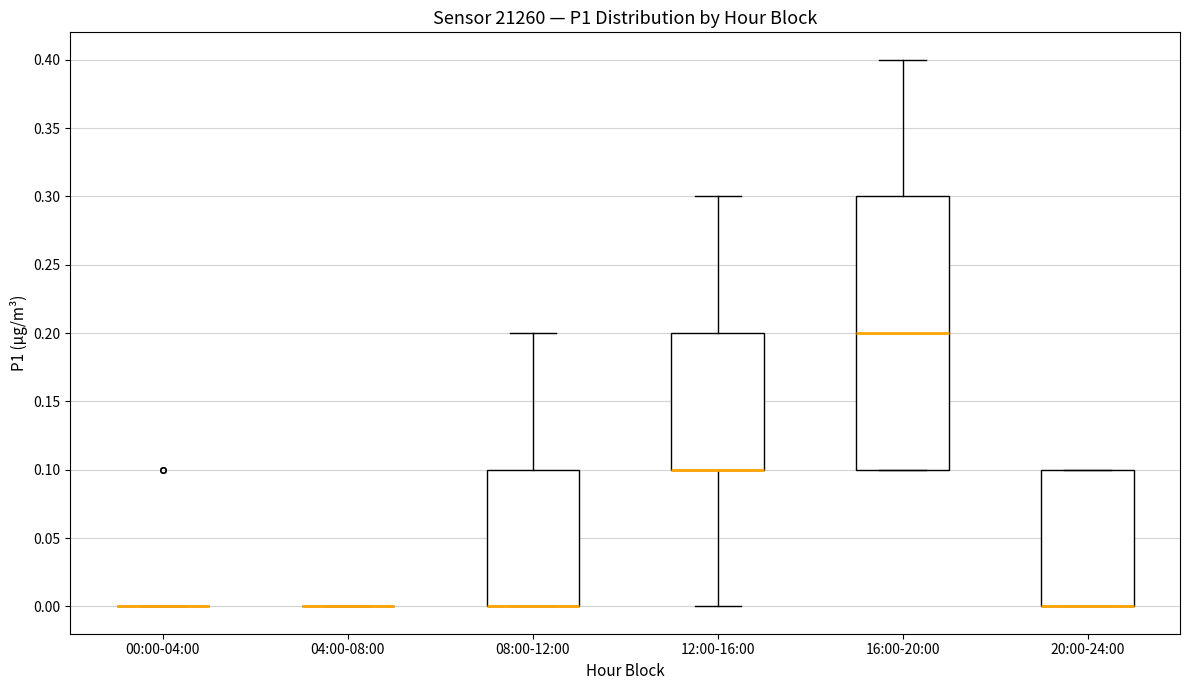

Reading left to right, read every box against the y-axis: the position of its median line, the range the box covers, and the ends of its whiskers. The values are not printed on the chart, so give them approximately, as read against the axis.

00:00-04:00: box collapsed to a line at 0.0, whiskers 0.0 to 0.0
04:00-08:00: box collapsed to a line at 0.0, whiskers 0.0 to 0.0
08:00-12:00: median 0.0 (drawn on the box's lower edge), box 0.0 to 0.1, whiskers 0.0 to 0.2
12:00-16:00: median 0.1 (drawn on the box's lower edge), box 0.1 to 0.2, whiskers 0.0 to 0.3
16:00-20:00: median 0.2, box 0.1 to 0.3, whiskers 0.1 to 0.4
20:00-24:00: median 0.0 (drawn on the box's lower edge), box 0.0 to 0.1, whiskers 0.0 to 0.1